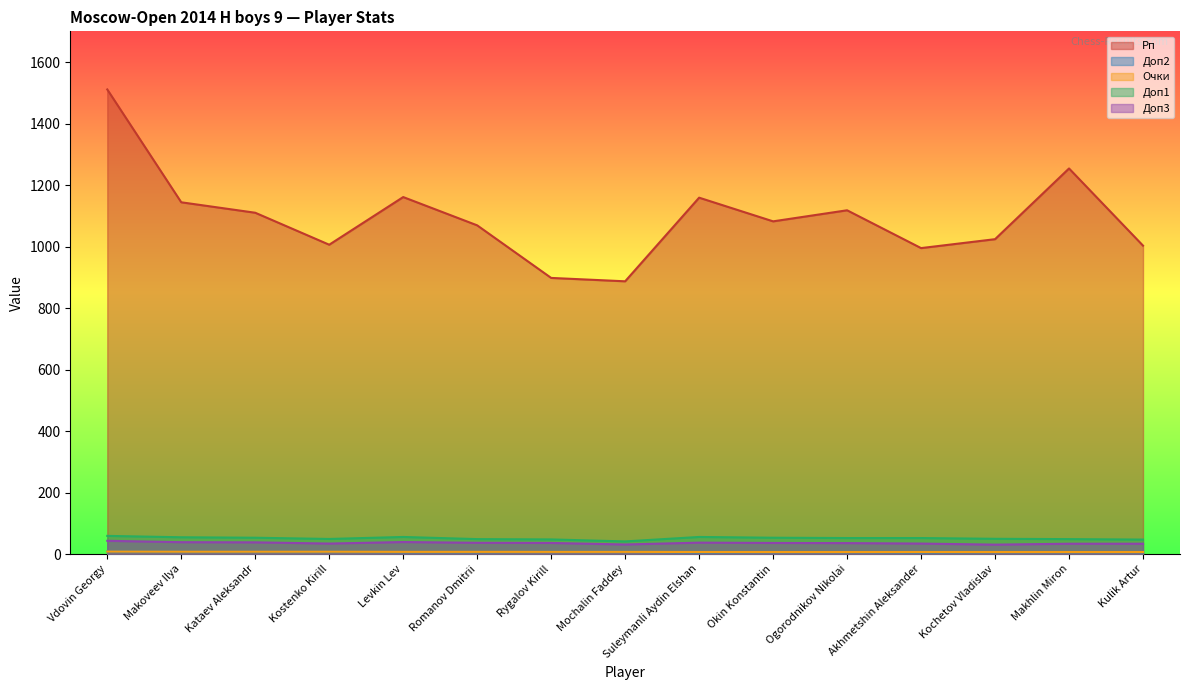

Rank the categories by Доп1 value from lowest to highest.

Mochalin Faddey, Kulik Artur, Rygalov Kirill, Romanov Dmitrii, Makhlin Miron, Kostenko Kirill, Kochetov Vladislav, Ogorodnikov Nikolai, Akhmetshin Aleksander, Kataev Aleksandr, Okin Konstantin, Makoveev Ilya, Levkin Lev, Suleymanli Aydin Elshan, Vdovin Georgy